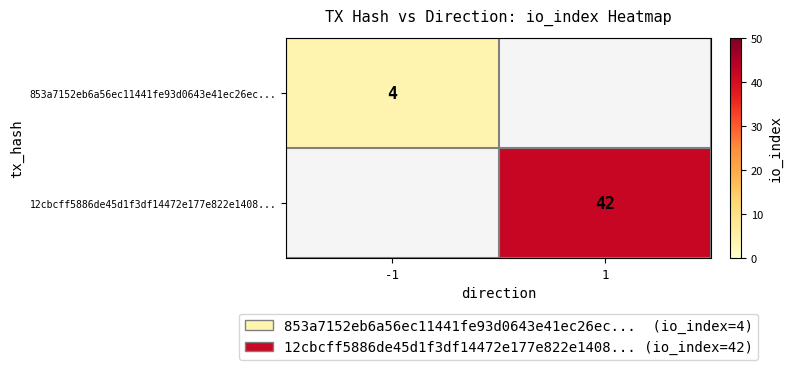

The 12cbcff5886de45d1f3df14472e177e822e1408... series shows 18 at 1. True or false?

False